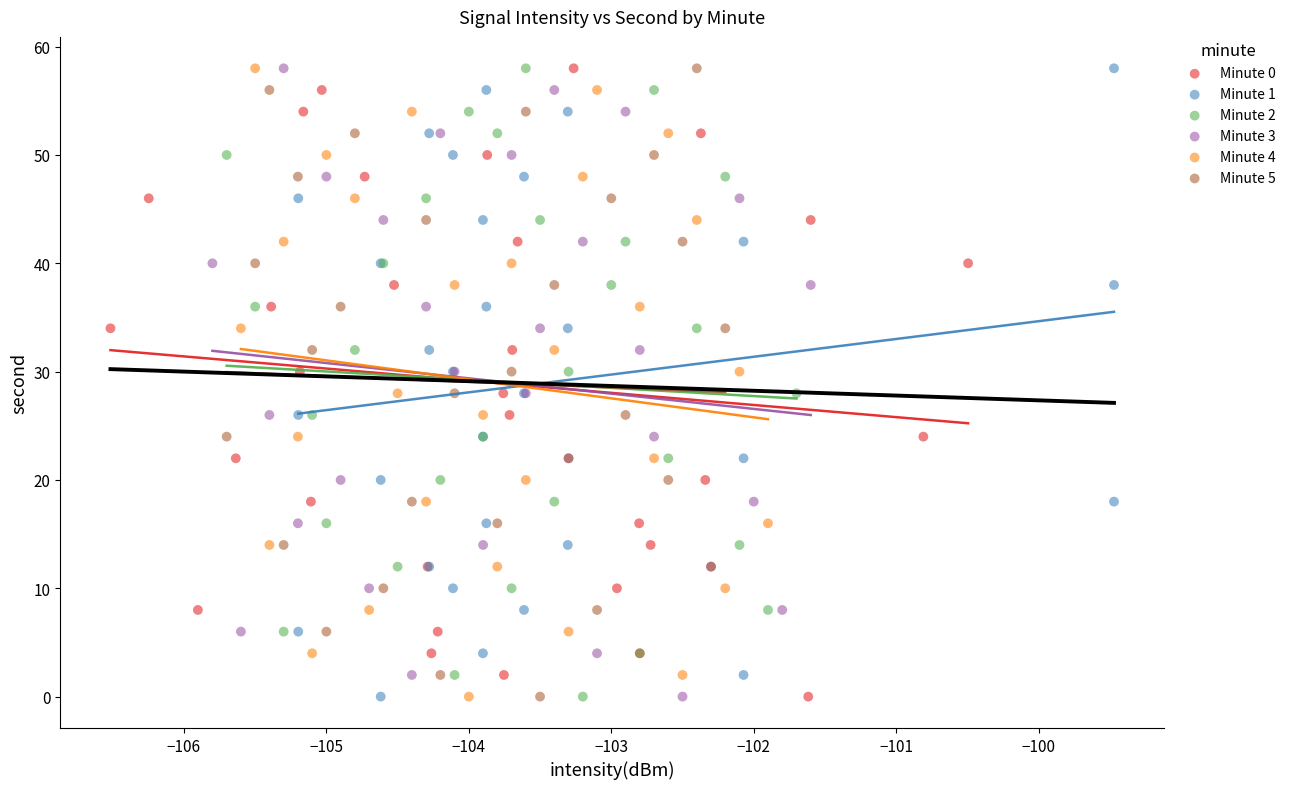

What are all the series names shown in the legend?

Minute 0, Minute 1, Minute 2, Minute 3, Minute 4, Minute 5